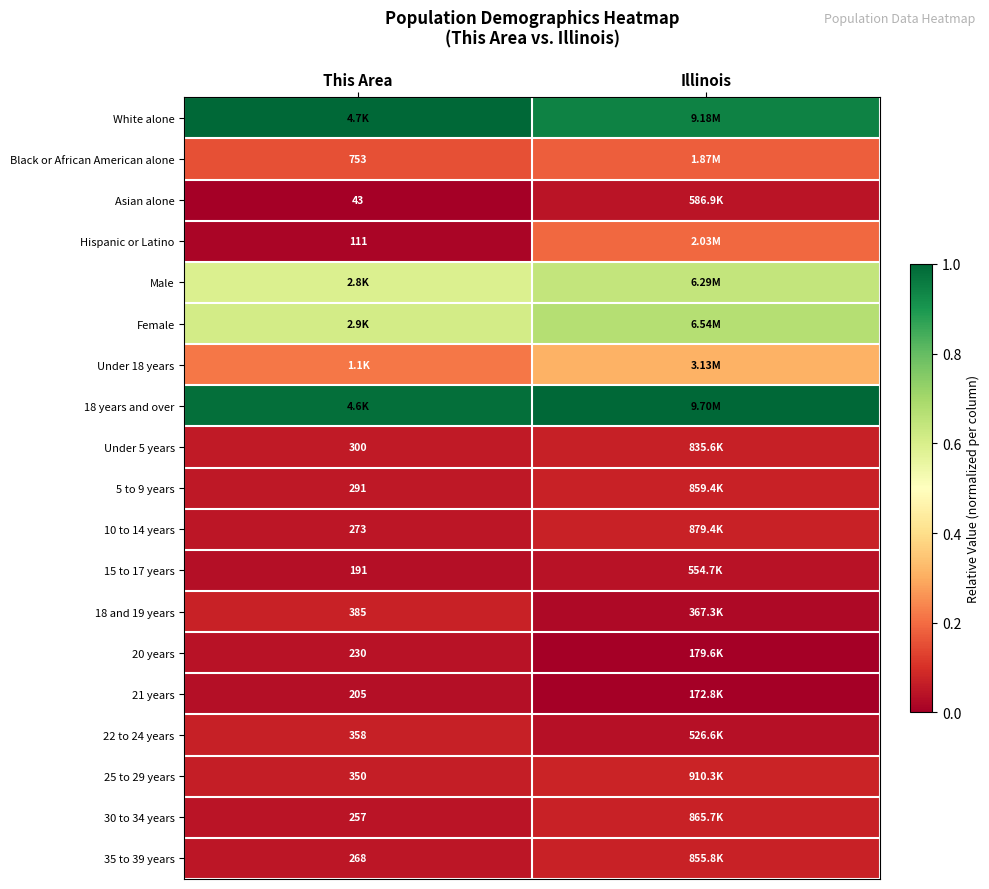

Is it true that 18 years and over equals 0.4 at Illinois?

False